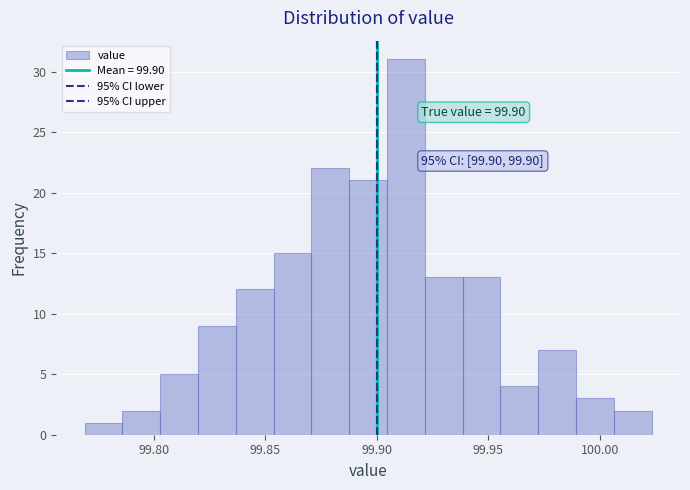

Read against the x-axis, roughly where is the centre of the tallest bar?

99.915